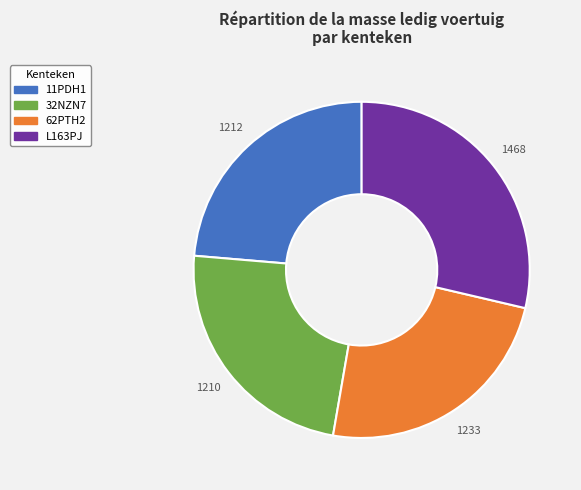

To the nearest percent, what is the difference between the largest and smallest slice percentages?

5%